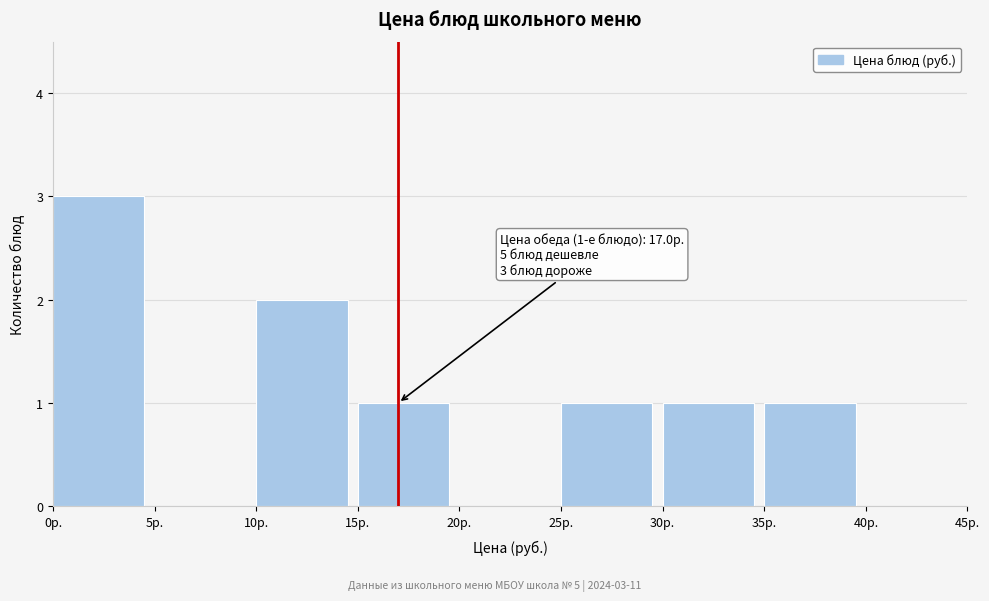

Over which range of the x-axis is the bar tallest?

0 to 5